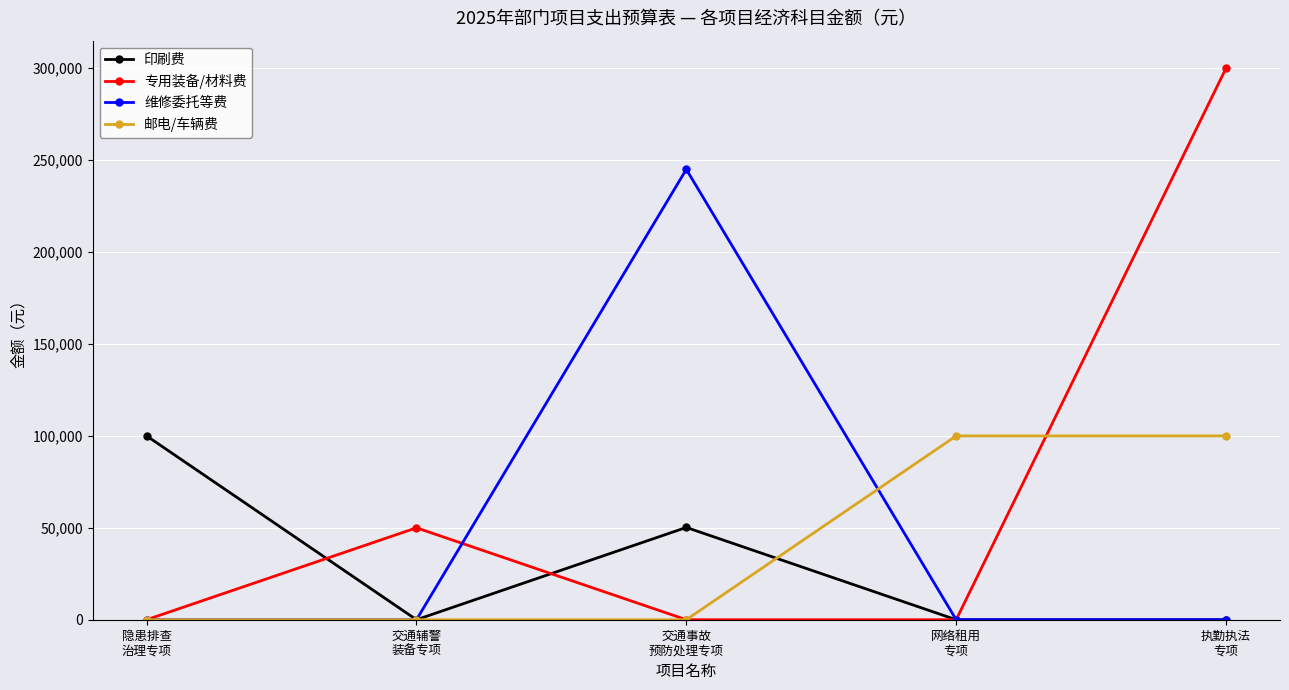

Rank the series by their average value, from lowest to highest.

印刷费, 邮电/车辆费, 维修委托等费, 专用装备/材料费